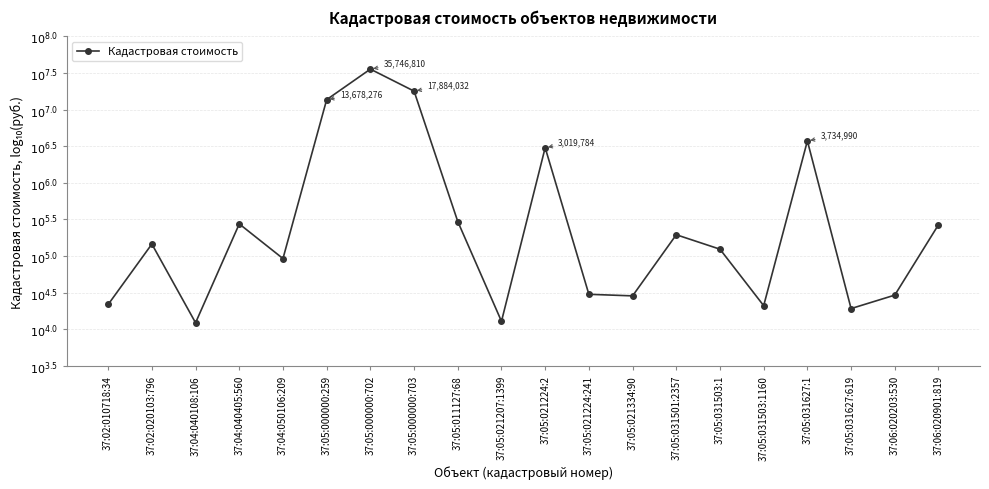

Does the chart have visible grid lines?

Yes